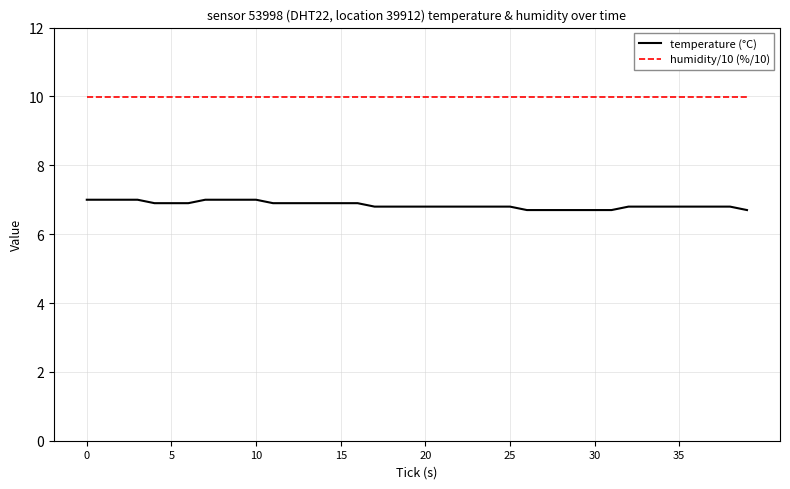

What is the maximum value shown in the chart?

10.0